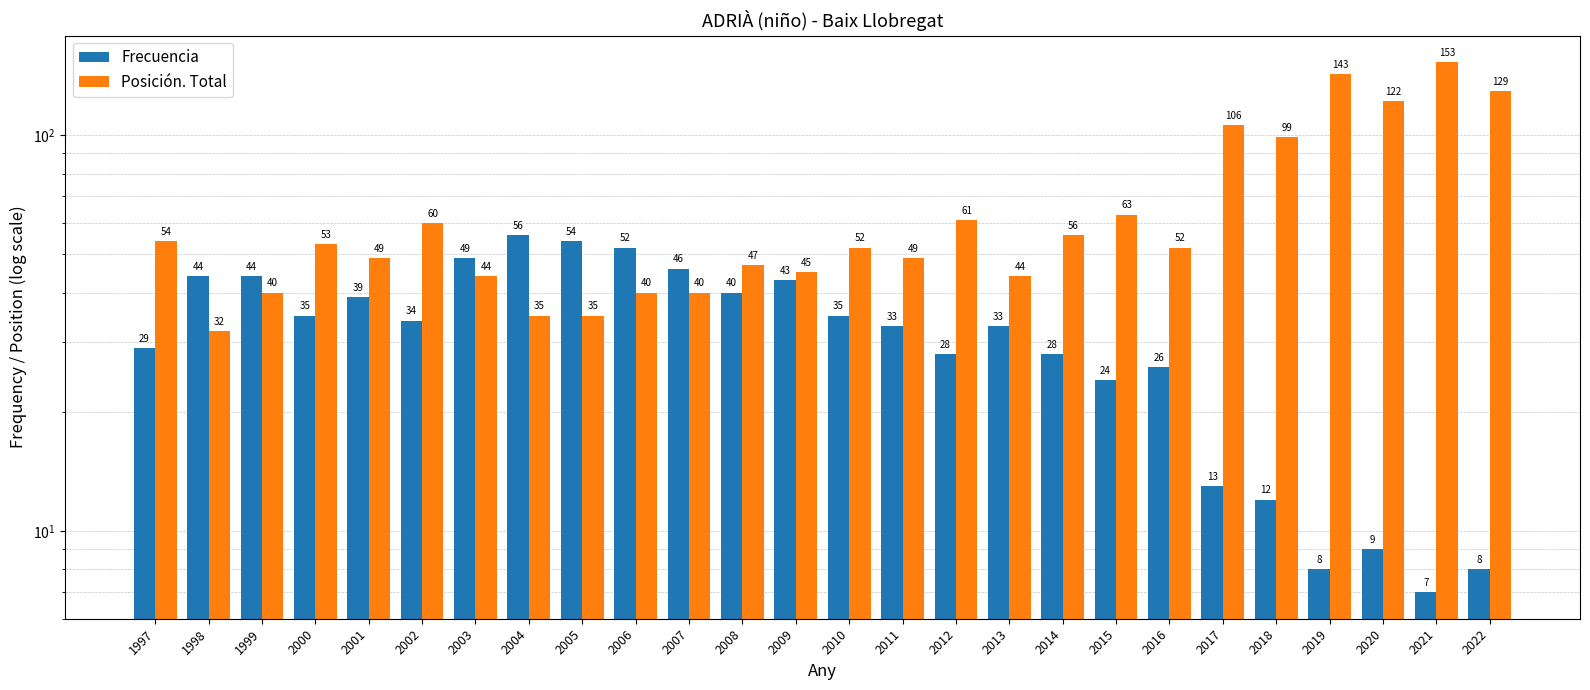

What is the sum of the Posición. Total values at 2008 and 2019?

190